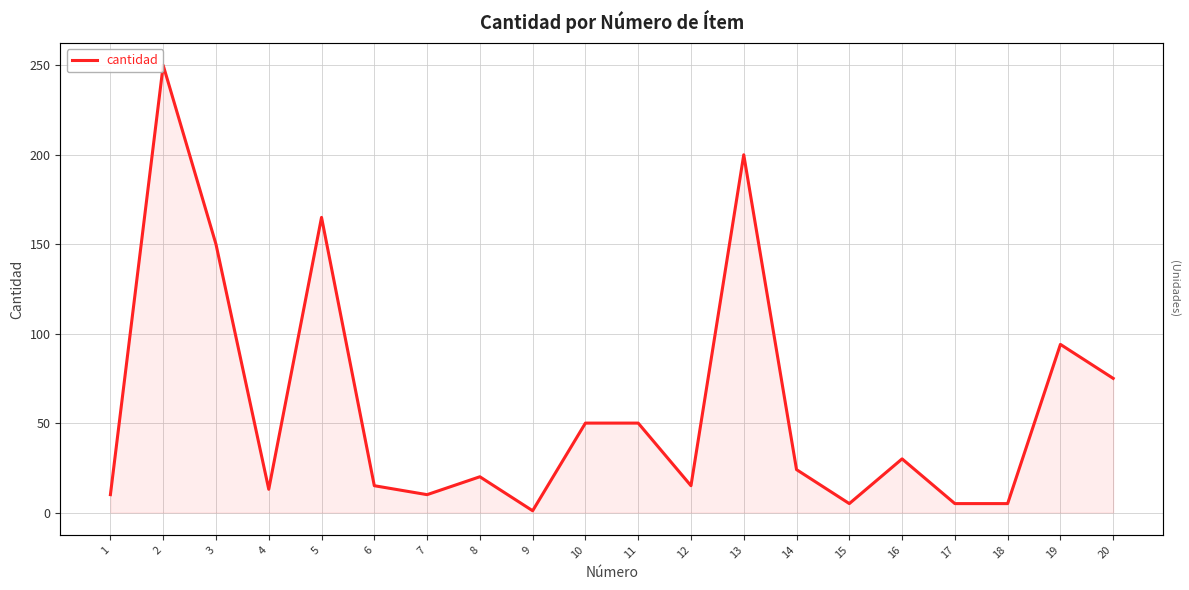

What is the value of the 19th point from the left?

94